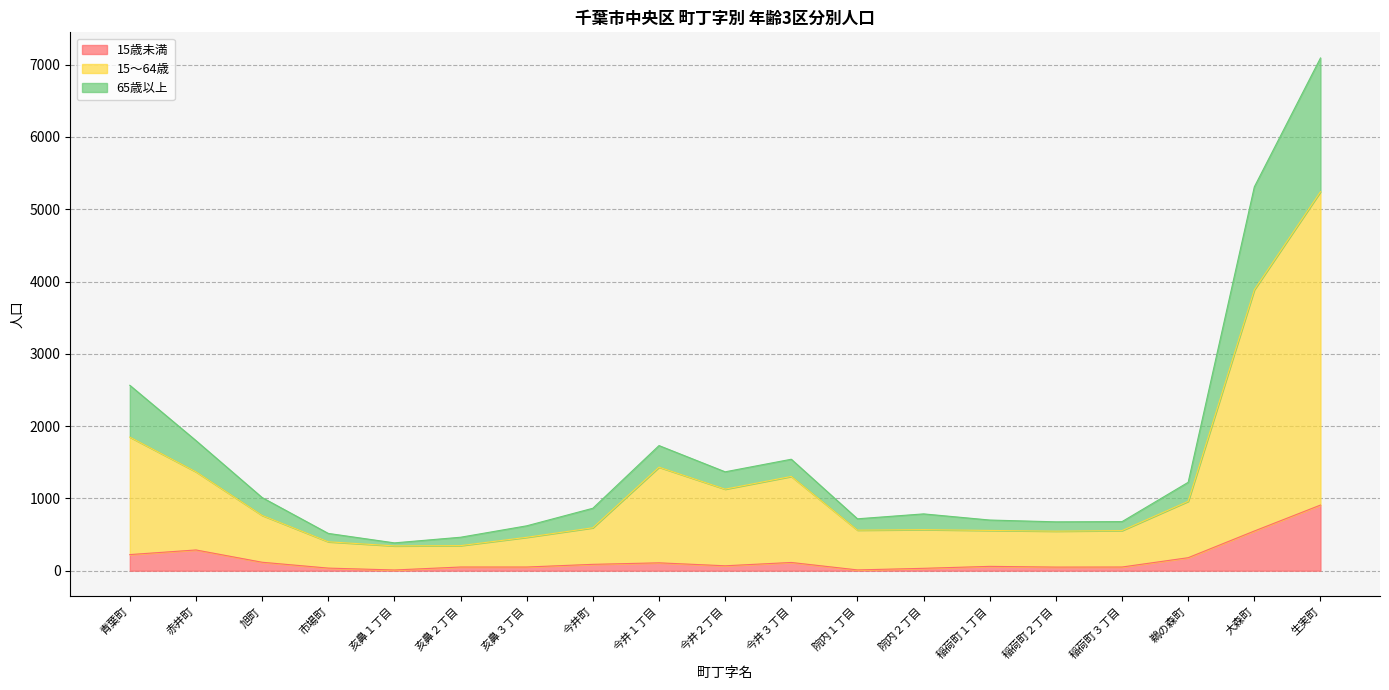

Which category has the highest value in the 15歳未満 series?

生実町